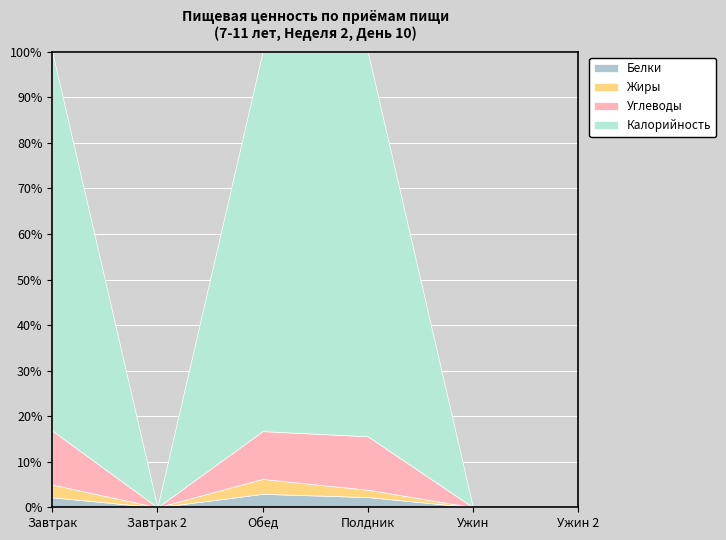

What is the greatest value displayed?

726.1